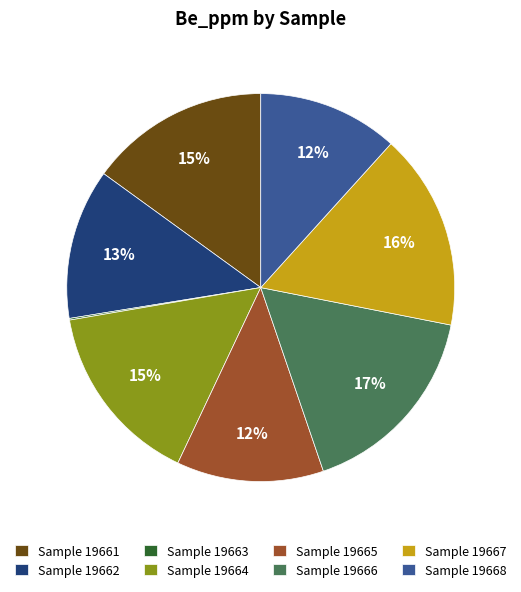

To the nearest percent, what is the difference between the largest and smallest slice percentages?

17%